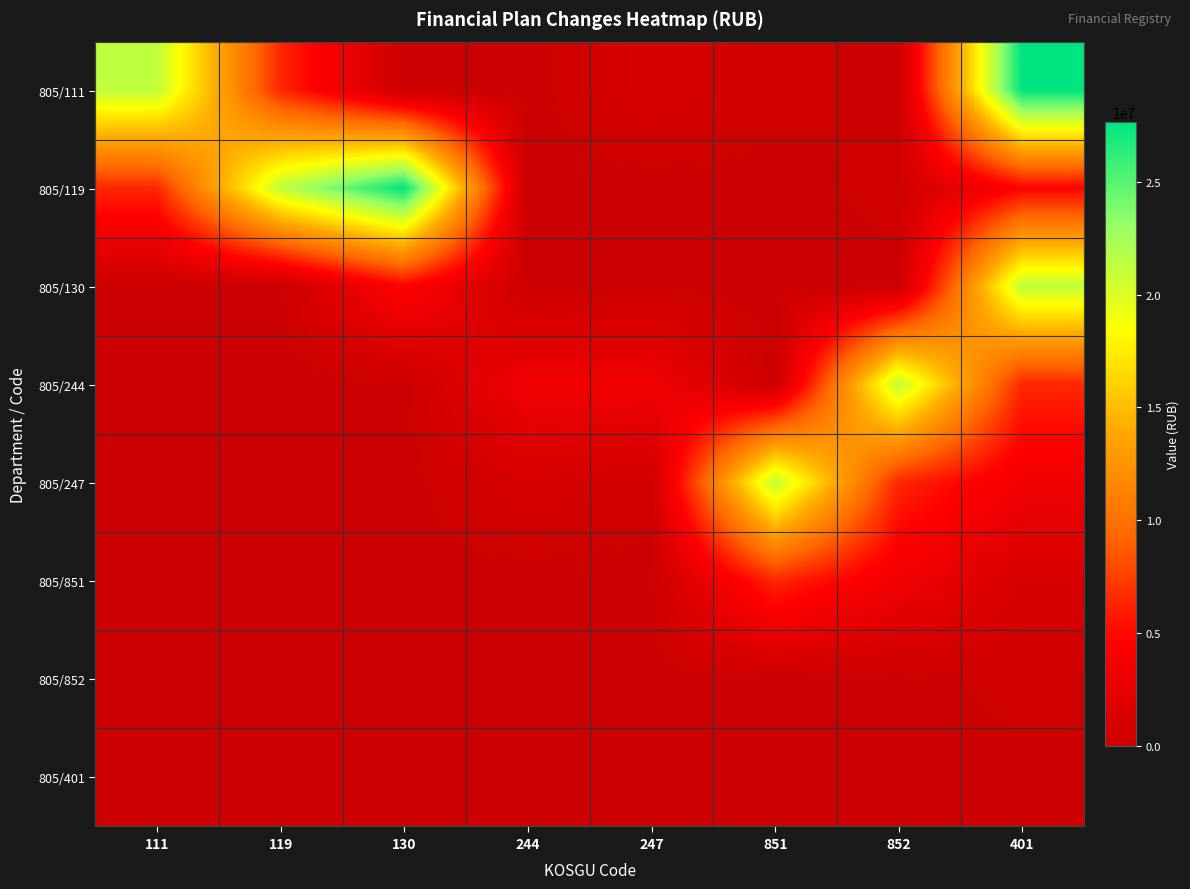

Reading left to right, what are all the values shown in this chart?

805/111: 111=21232904	119=6412337	130=0	244=0	247=1067734	851=415948	852=8805	401=27645241
805/119: 111=6412337	119=21232904	130=27645241	244=0	247=0	851=8805	852=415948	401=4652877
805/130: 111=0	119=0	130=4652877	244=0	247=0	851=0	852=0	401=21232904
805/244: 111=0	119=0	130=0	244=3400784	247=3400784	851=0	852=21232904	401=6412337
805/247: 111=0	119=0	130=0	244=1067734	247=415948	851=21232904	852=6412337	401=3400784
805/851: 111=0	119=0	130=0	244=0	247=8805	851=6412337	852=3400784	401=1067734
805/852: 111=0	119=0	130=0	244=0	247=0	851=0	852=0	401=415948
805/401: 111=0	119=0	130=0	244=0	247=0	851=0	852=0	401=8805